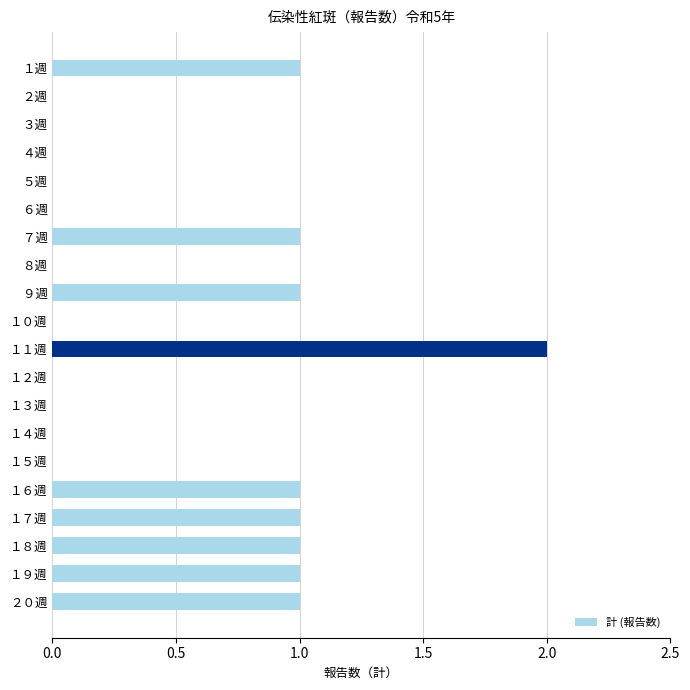

Which has a higher value, ６週 or １７週?

１７週